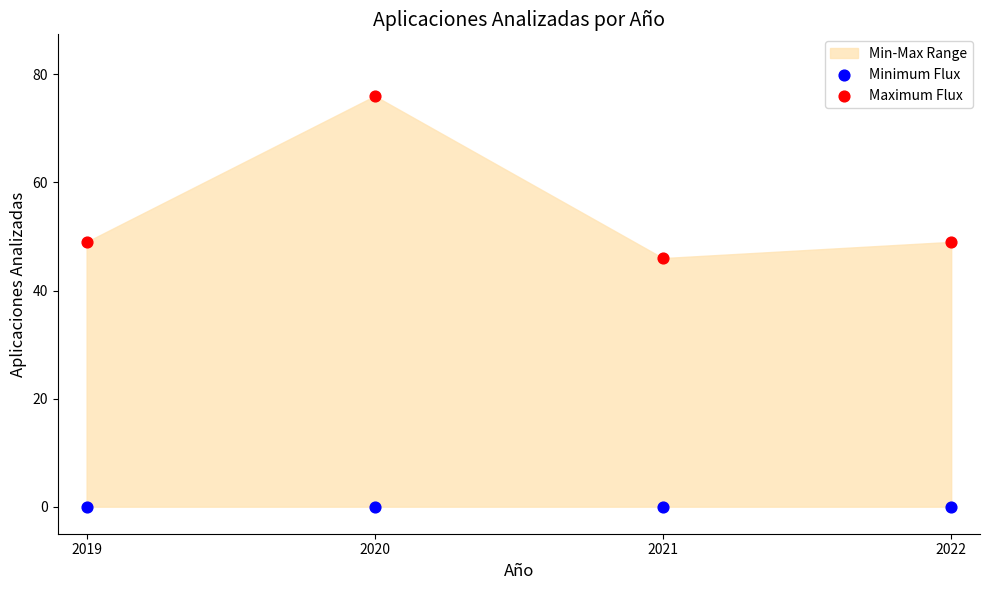

Which series reaches the maximum Y coordinate?

Maximum Flux